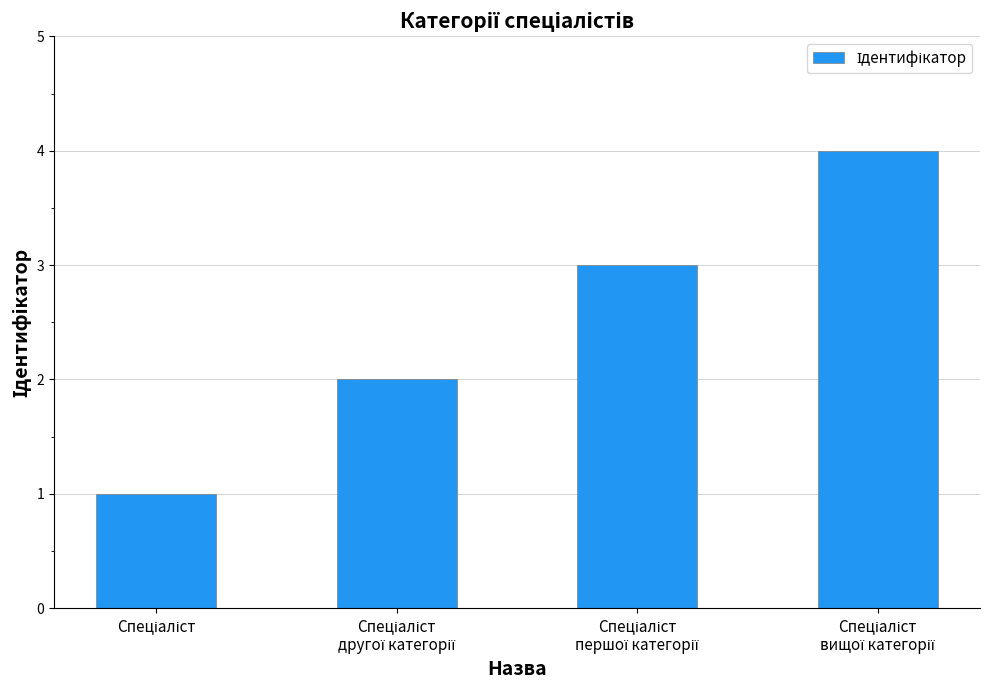

What is the greatest value displayed?

4